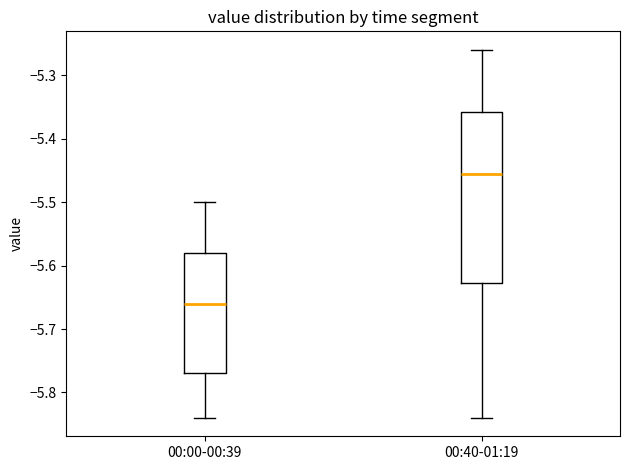

Where does the median line of the box for 00:40-01:19 sit on the y-axis? The values are not printed on the chart, so give them approximately, as read against the axis.

-5.45